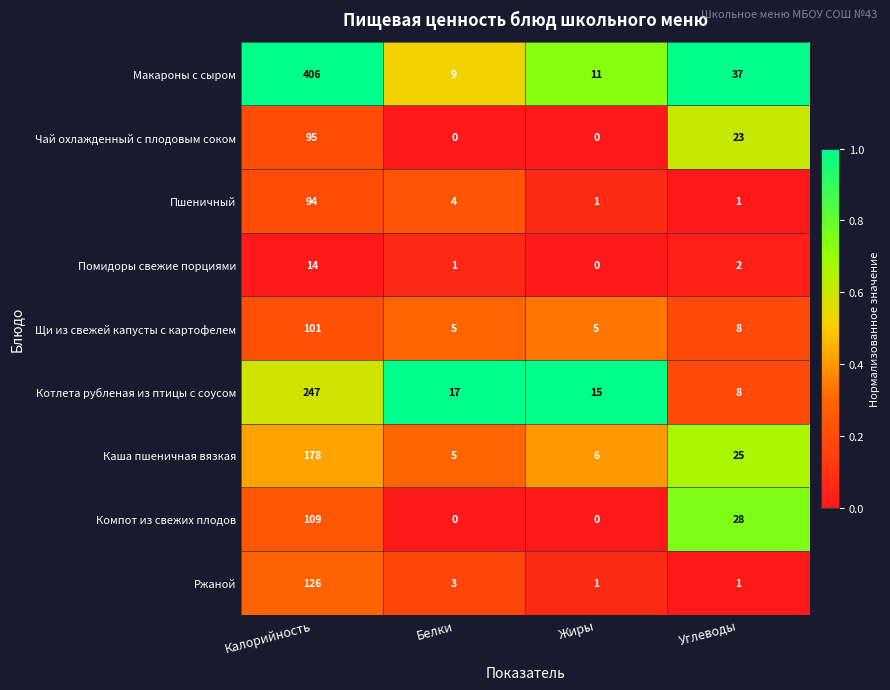

Which category has the highest value across all series?

Калорийность